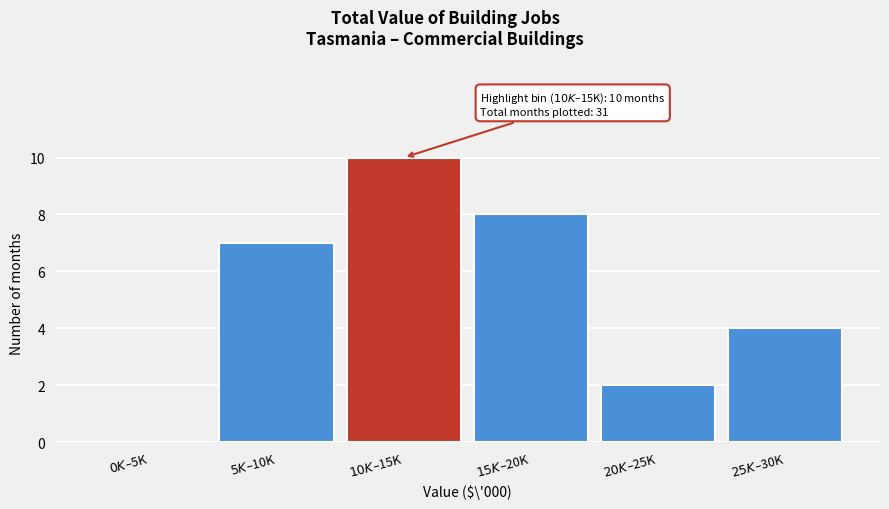

What is the maximum value shown in the chart?

10